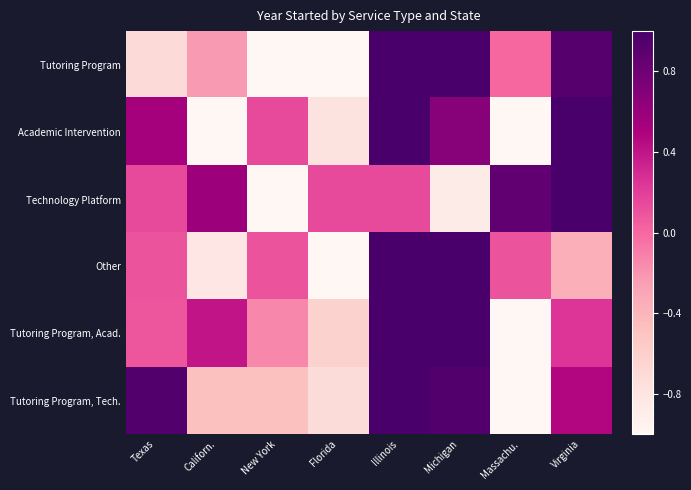

Which has a higher value, Texas or Massachu.?

Massachu.